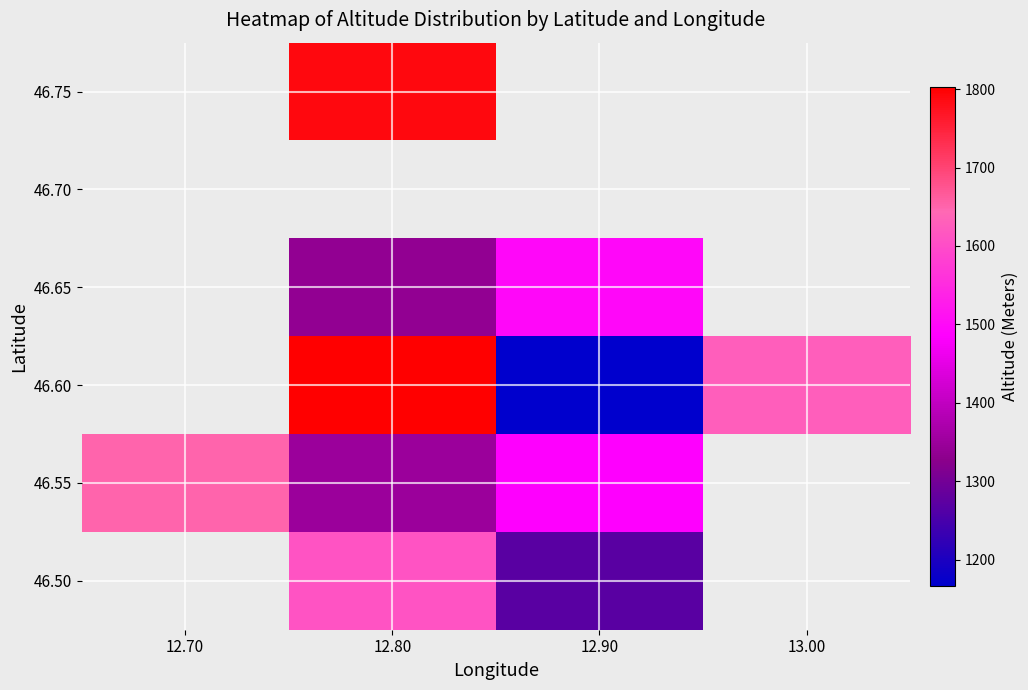

Is it true that 46.50 equals 1610.0 at 12.80?

True